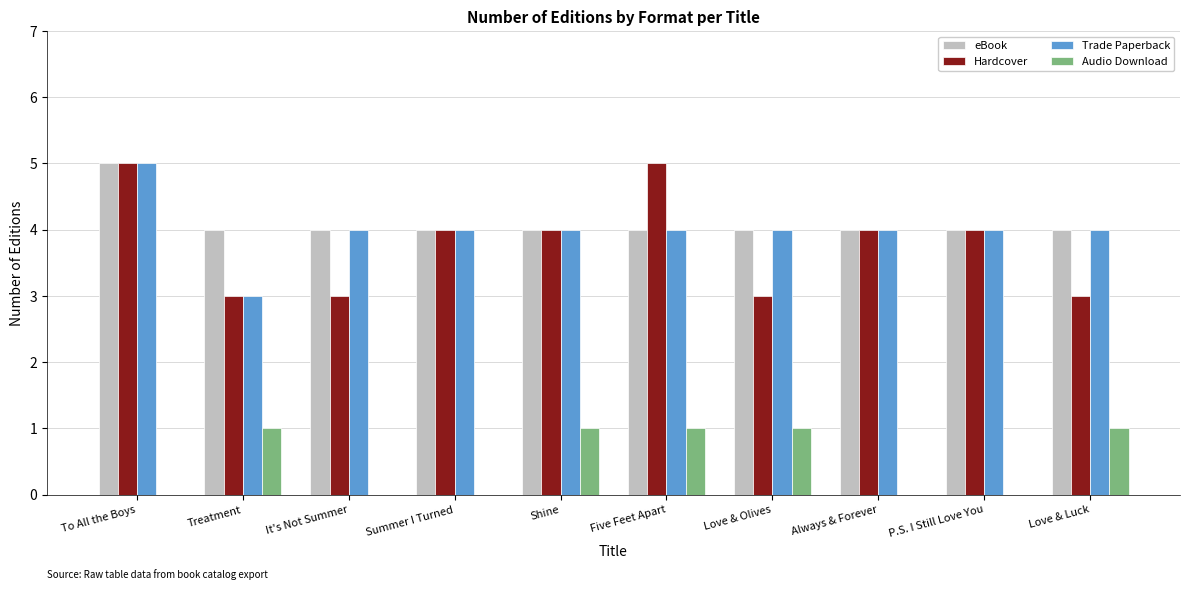

Which series has the largest total across all categories?

eBook